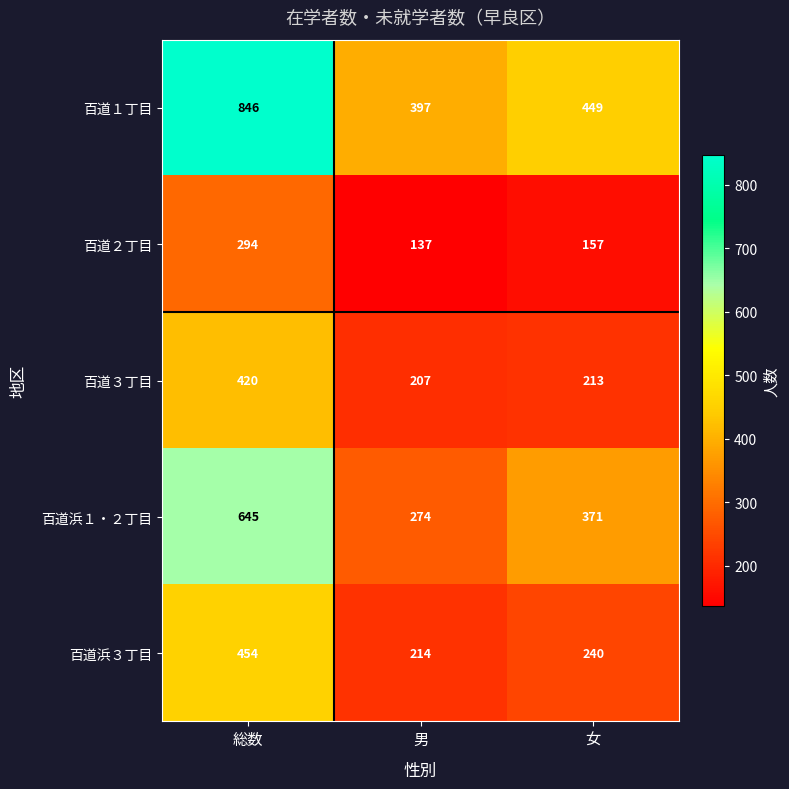

What is the minimum value shown in the chart?

137